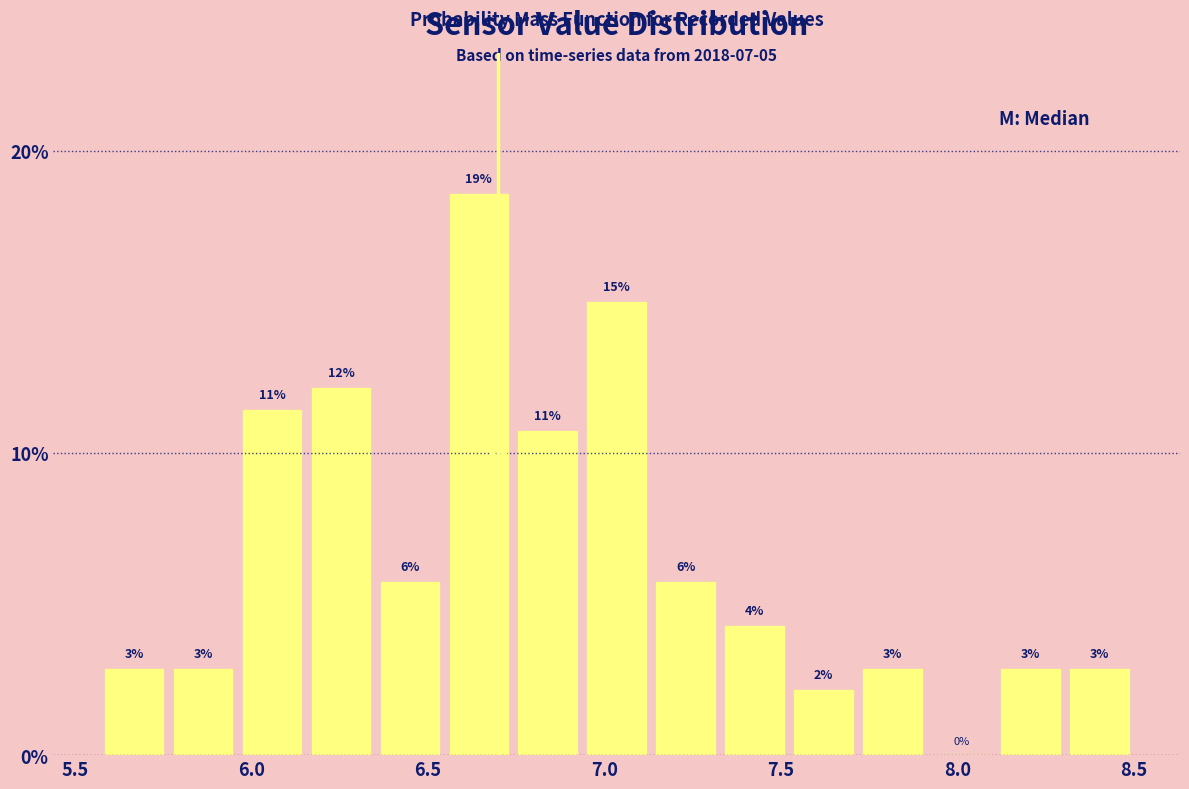

Read against the x-axis, roughly where is the centre of the tallest bar?

6.65